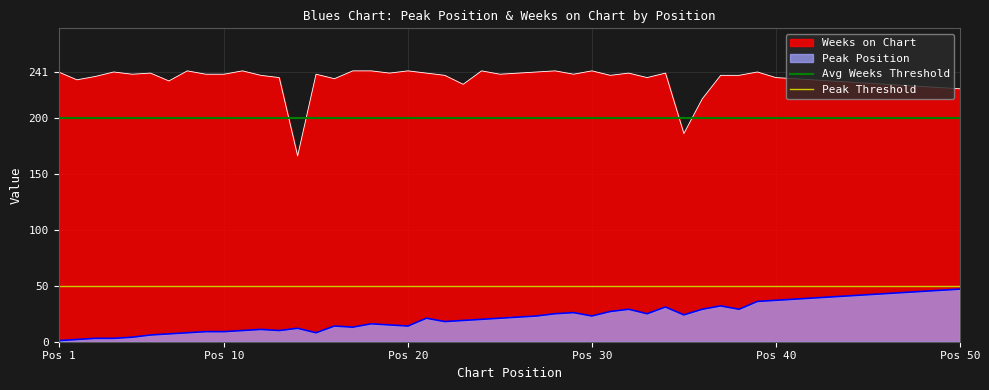

True or false: Weeks on Chart and Peak Position cross at least once.

False